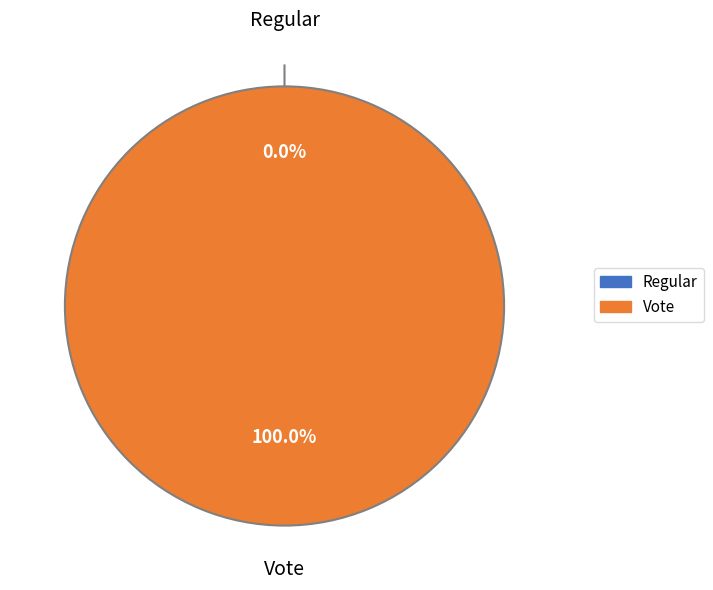

Combined, do Vote and Regular account for over 50%?

Yes